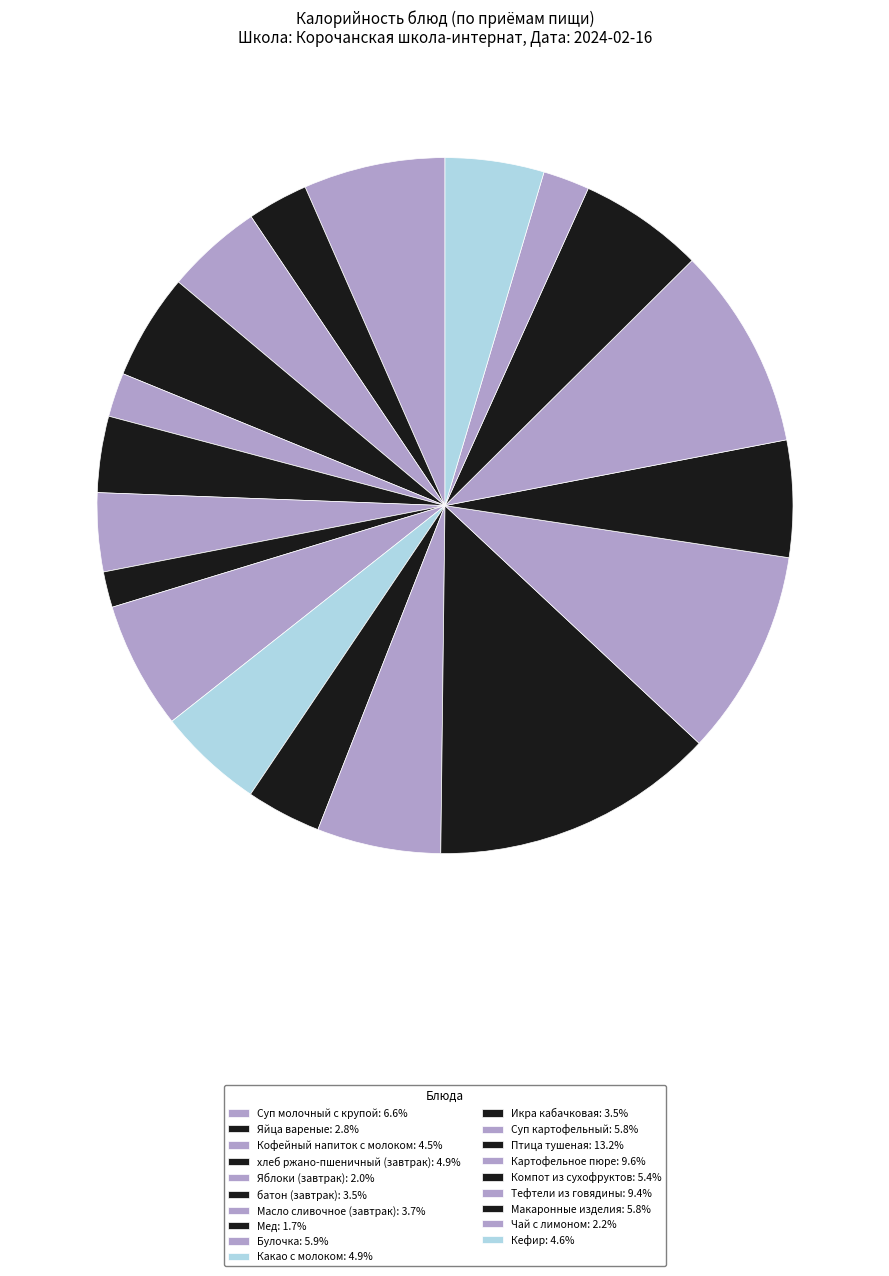

True or false: хлеб ржано-пшеничный (завтрак) accounts for 5% of the total.

True